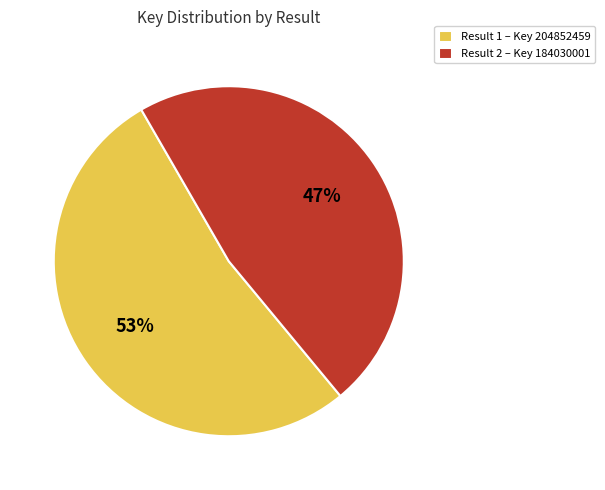

Count the number of slices in the pie.

2